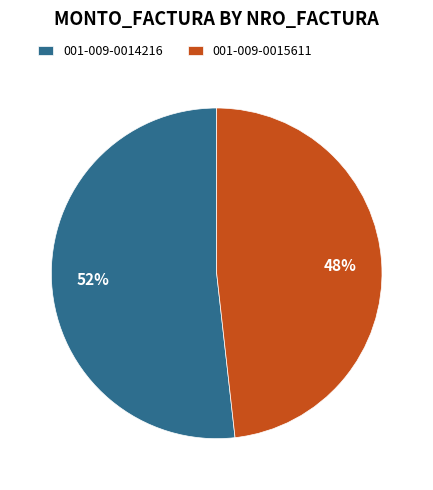

Does 001-009-0014216 represent more than half of the total?

Yes